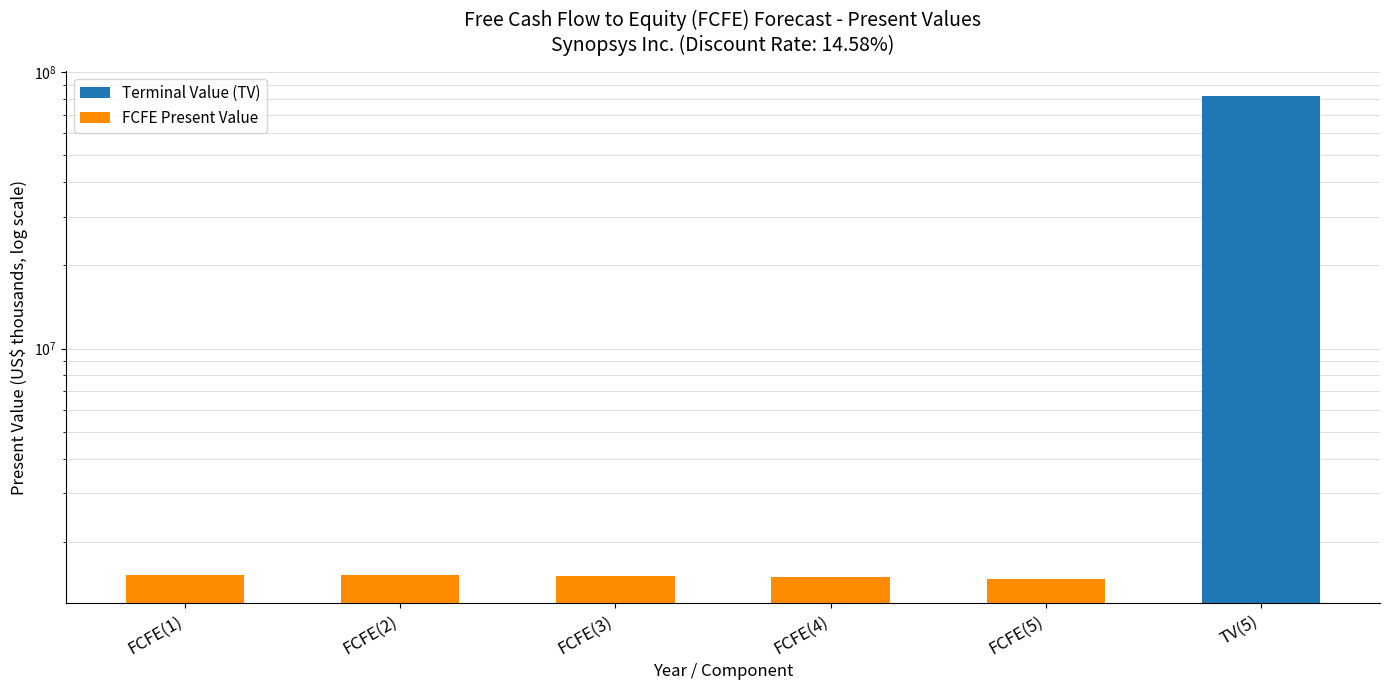

What is the change in value from FCFE(1) to FCFE(4)?

-28509